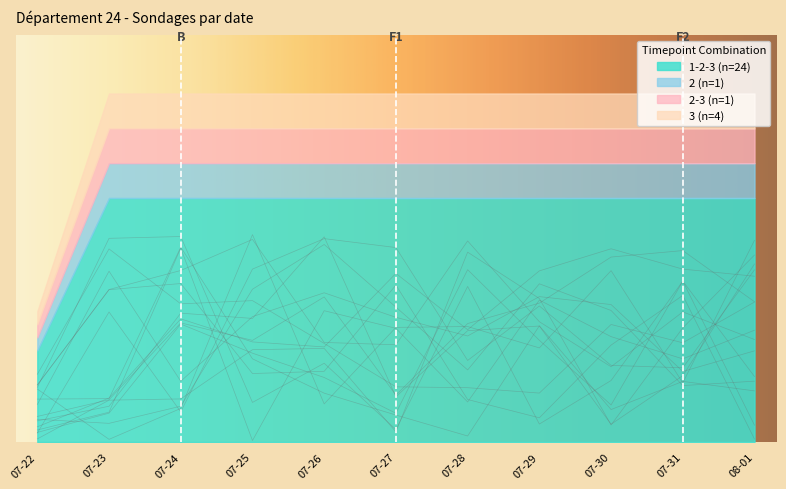

Reading left to right, extract all data points from this chart.

9	24	24	24	24	24	24	24	24	24	24